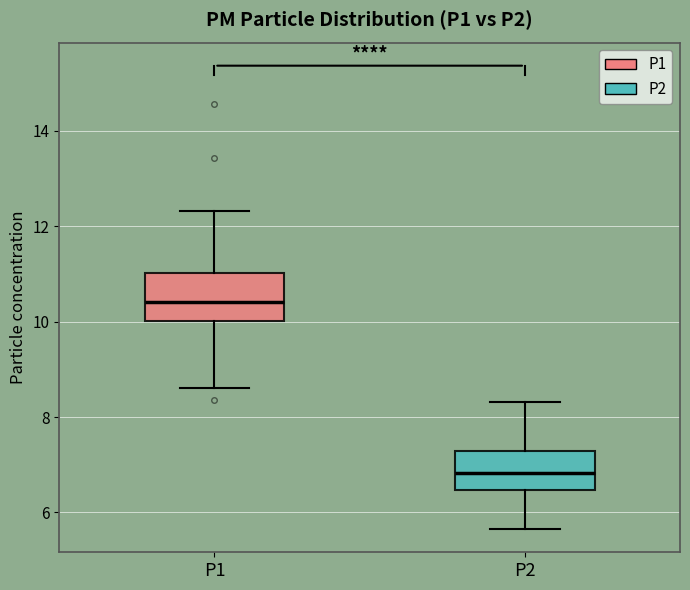

Reading left to right, transcribe this box plot: for each box, give where its median line is, the range the box spans, and where its two whiskers end, as read against the y-axis. The values are not printed on the chart, so give them approximately, as read against the axis.

P1: median 10.4, box 10.0 to 11.0, whiskers 8.6 to 12.4
P2: median 6.8, box 6.4 to 7.2, whiskers 5.6 to 8.4